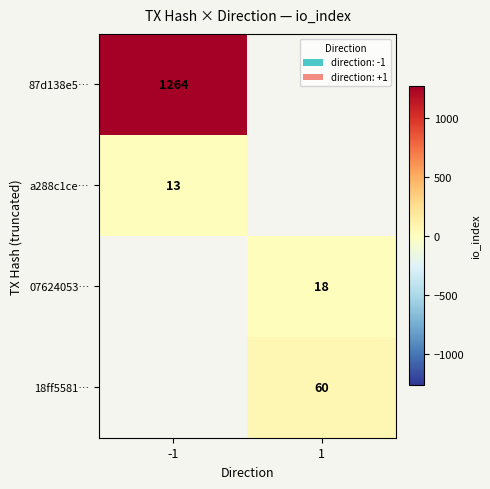

Is the value of 07624053… at 1 greater than the value of 18ff5581… at 1?

No